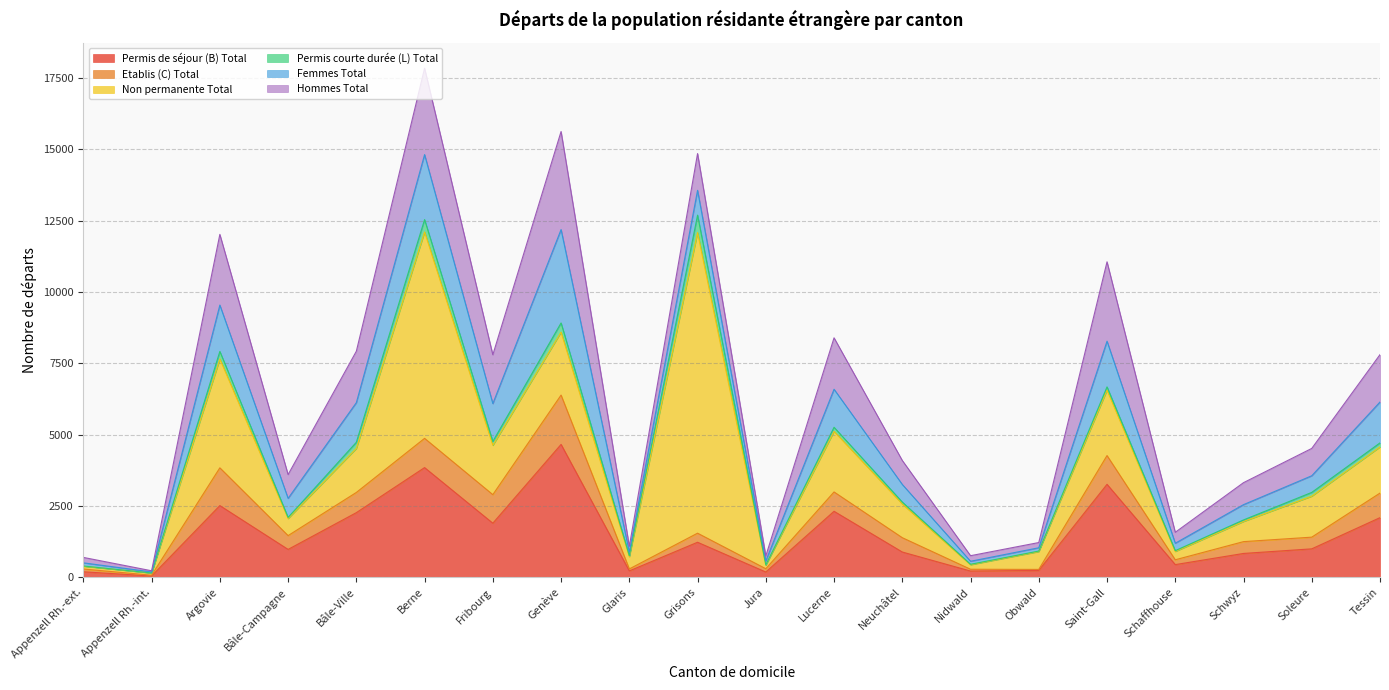

What is the difference between the Non permanente Total values at Fribourg and Saint-Gall?

564